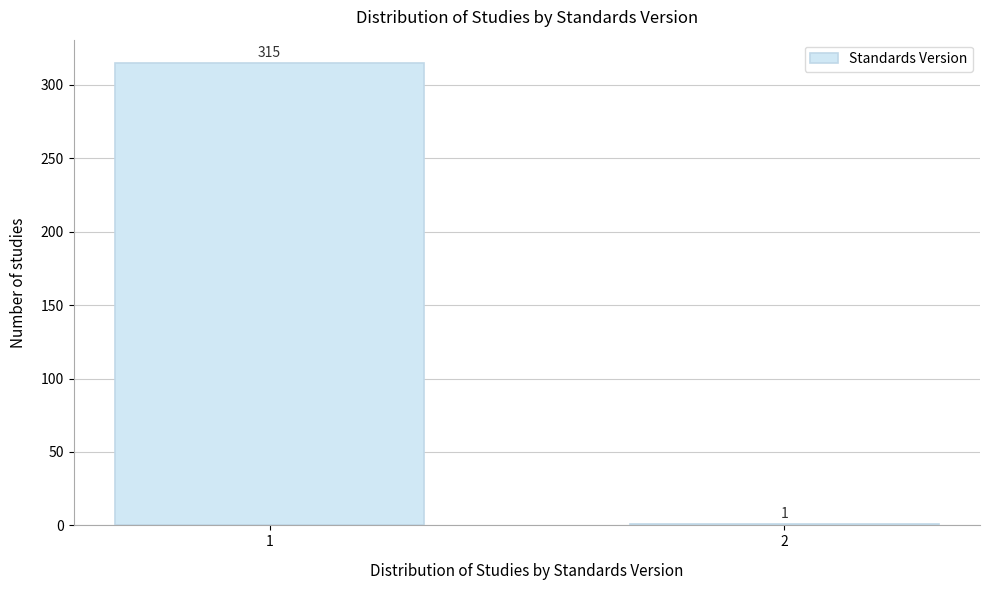

Reading left to right, what are all the values shown in this chart?

1=315	2=1